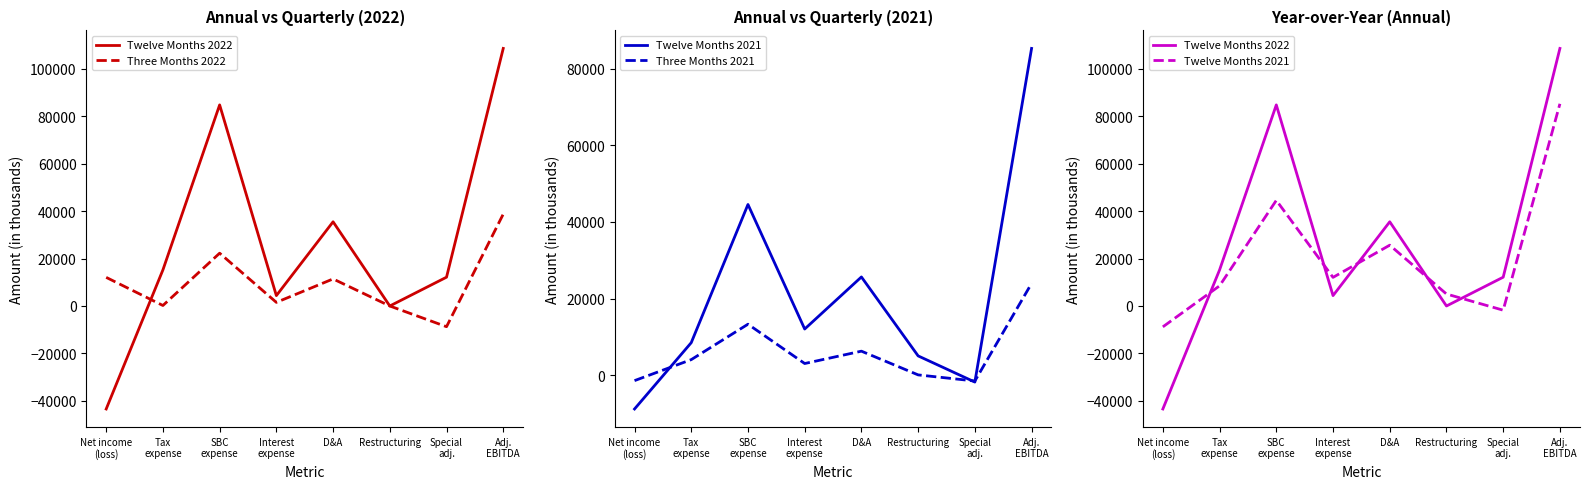

How many data points in Three Months 2021 are above 4082?

3